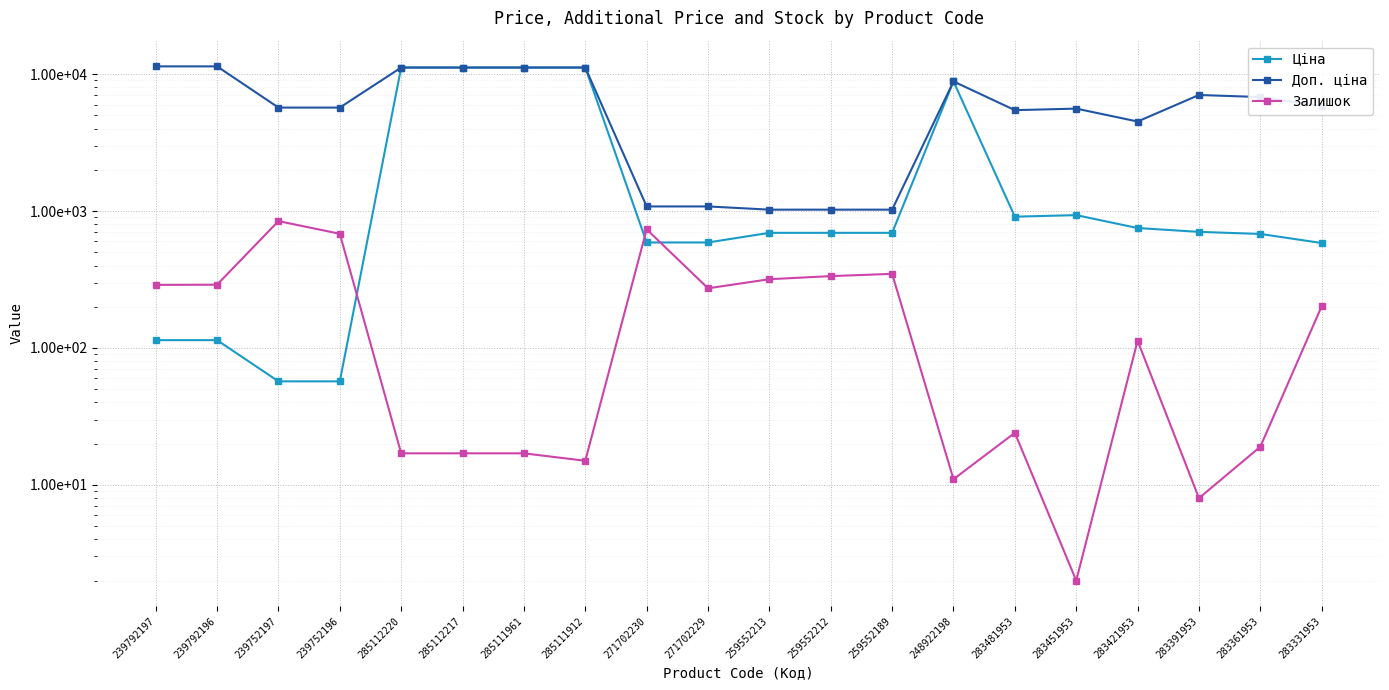

What is the value of the Доп. ціна point at the 6th from the left?

11188.2